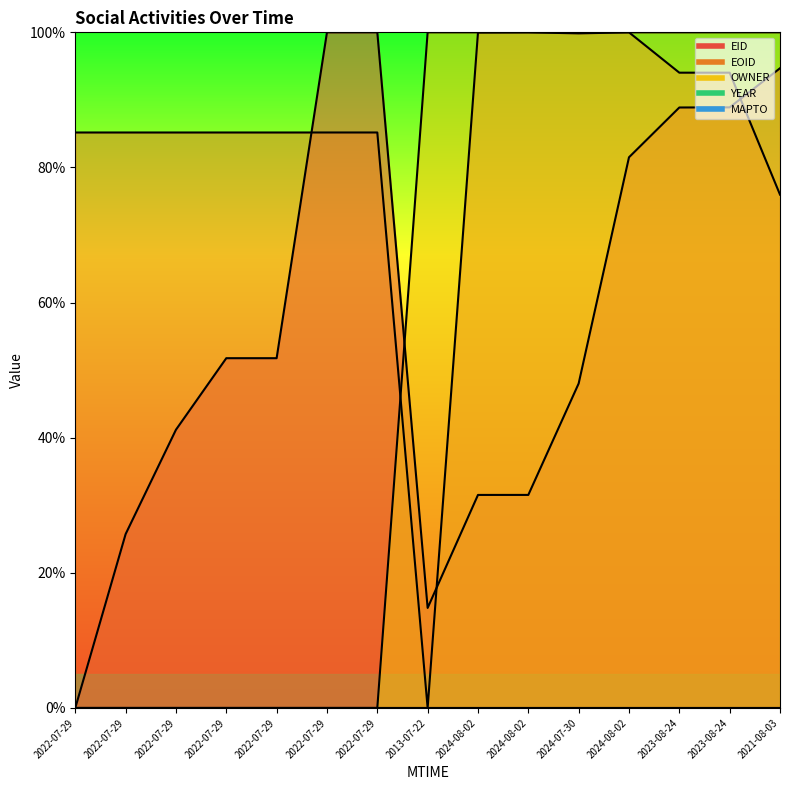

At which label is EOID closest to 0?

2013-07-22